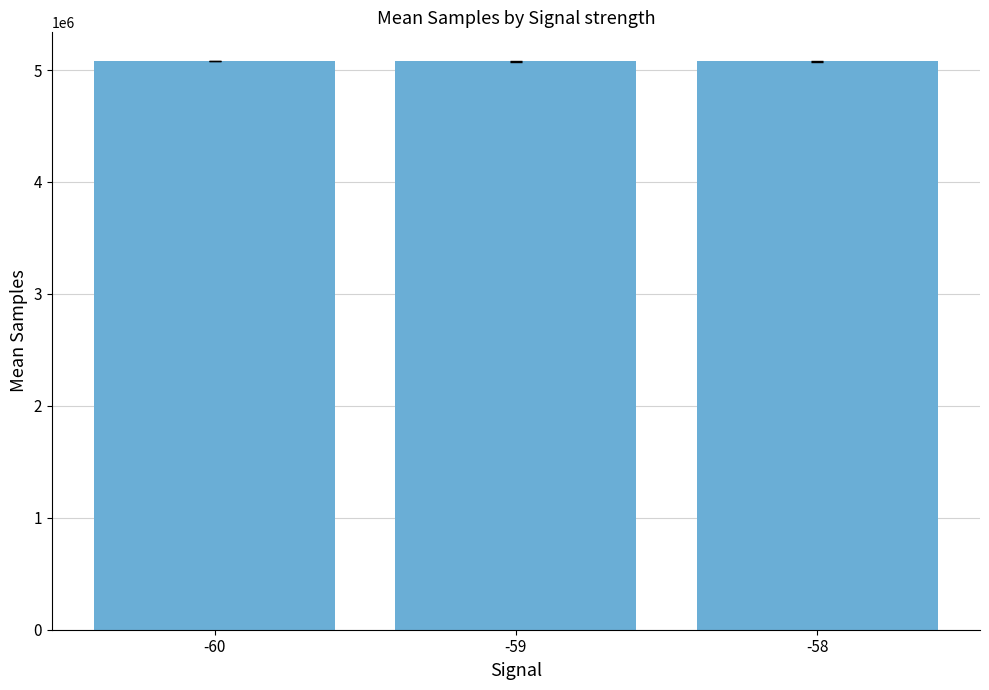

What is the smallest value displayed?

5076355.0